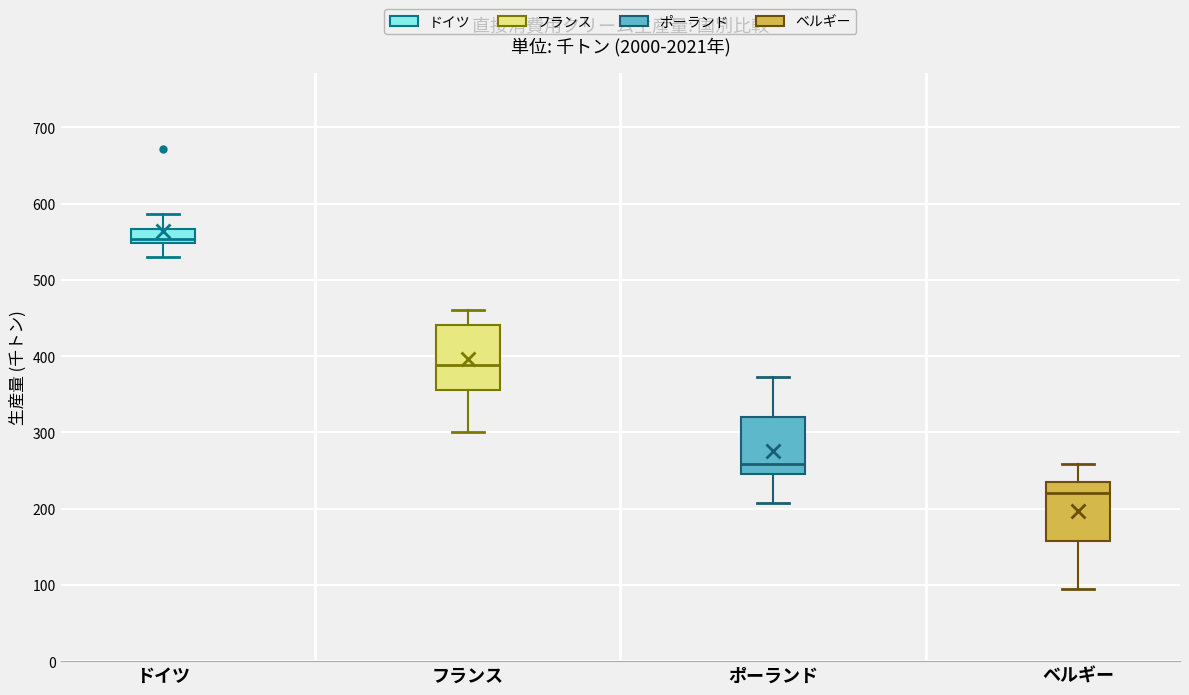

Reading left to right, transcribe this box plot: for each box, give where its median line is, the range the box spans, and where its two whiskers end, as read against the y-axis. The values are not printed on the chart, so give them approximately, as read against the axis.

ドイツ: median 550 (just above the box's lower edge), box 550 to 570, whiskers 530 to 590
フランス: median 390, box 360 to 440, whiskers 300 to 460
ポーランド: median 260, box 250 to 320, whiskers 210 to 370
ベルギー: median 220, box 160 to 230, whiskers 100 to 260